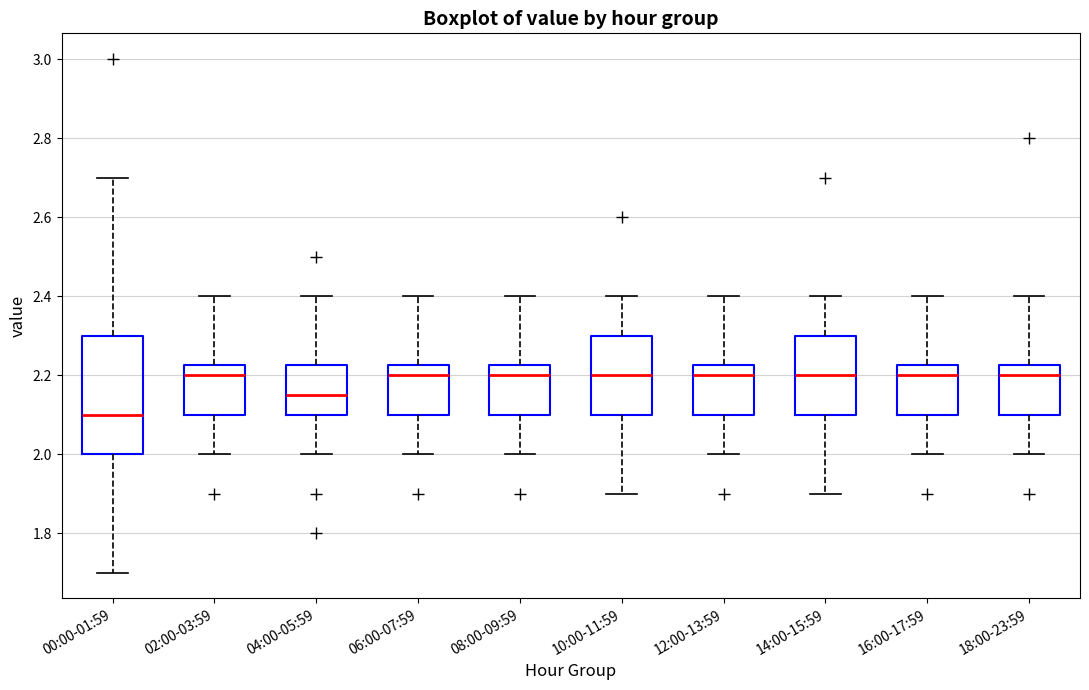

Where does the median line of the box for 16:00-17:59 sit on the y-axis? The values are not printed on the chart, so give them approximately, as read against the axis.

2.20